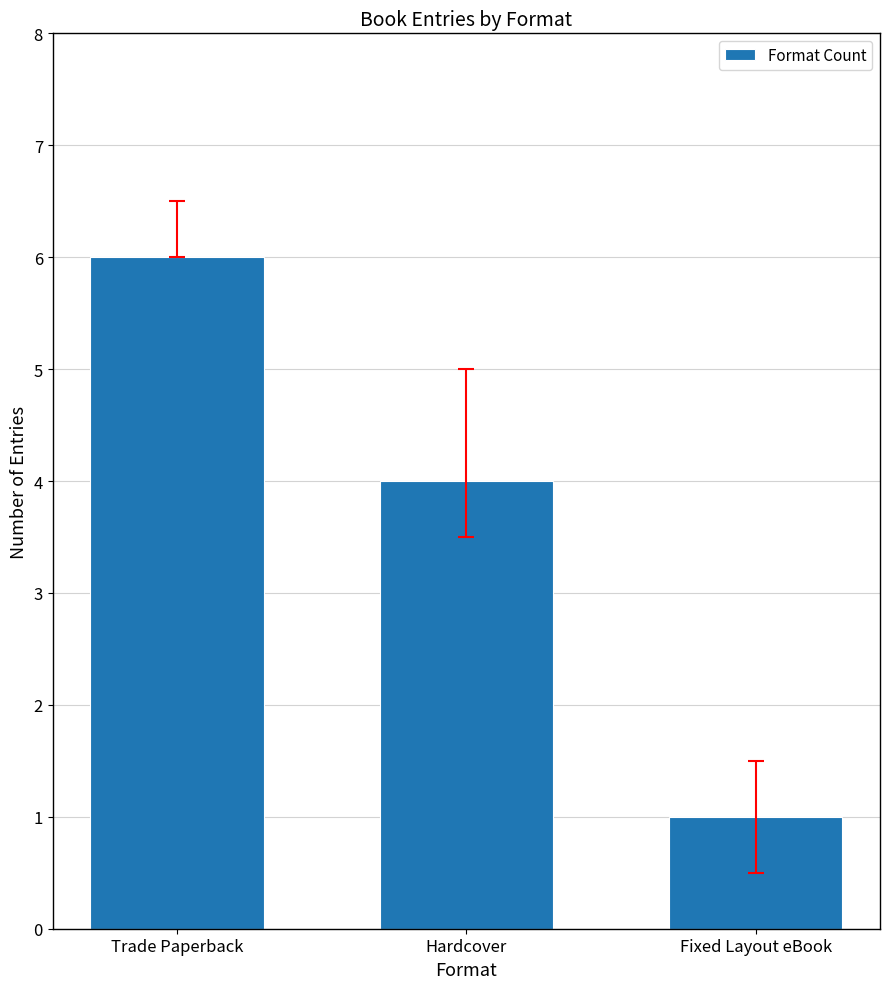

Rank the categories by value from highest to lowest.

Trade Paperback, Hardcover, Fixed Layout eBook